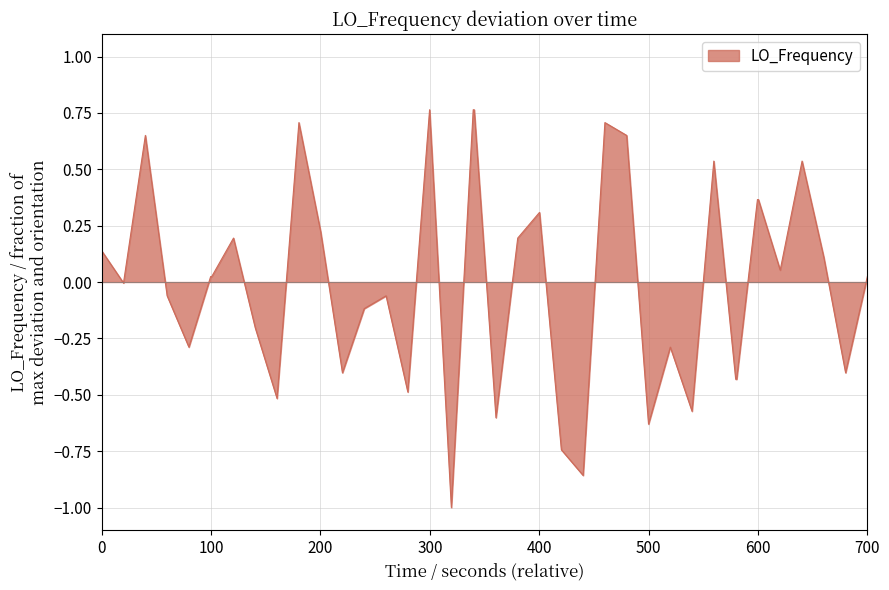

What is the minimum value shown in the chart?

-1.0